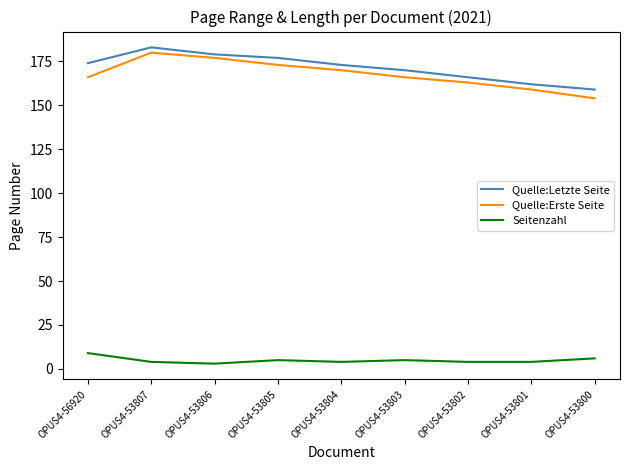

Which series has the largest range (max minus min)?

Quelle:Erste Seite